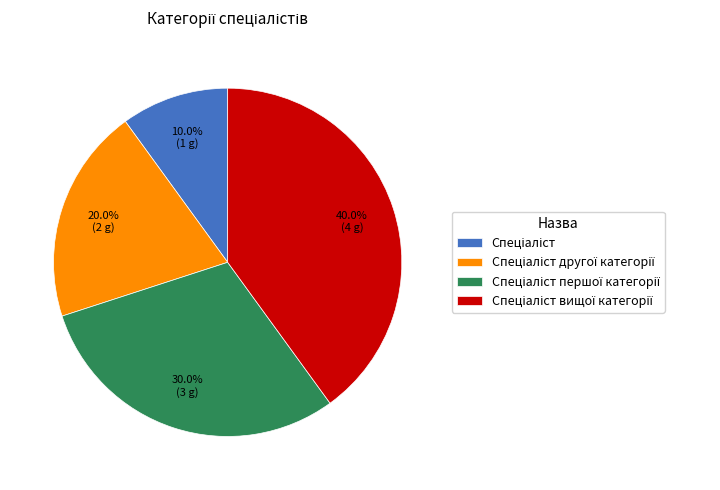

Is there any slice that represents more than half of the pie?

No